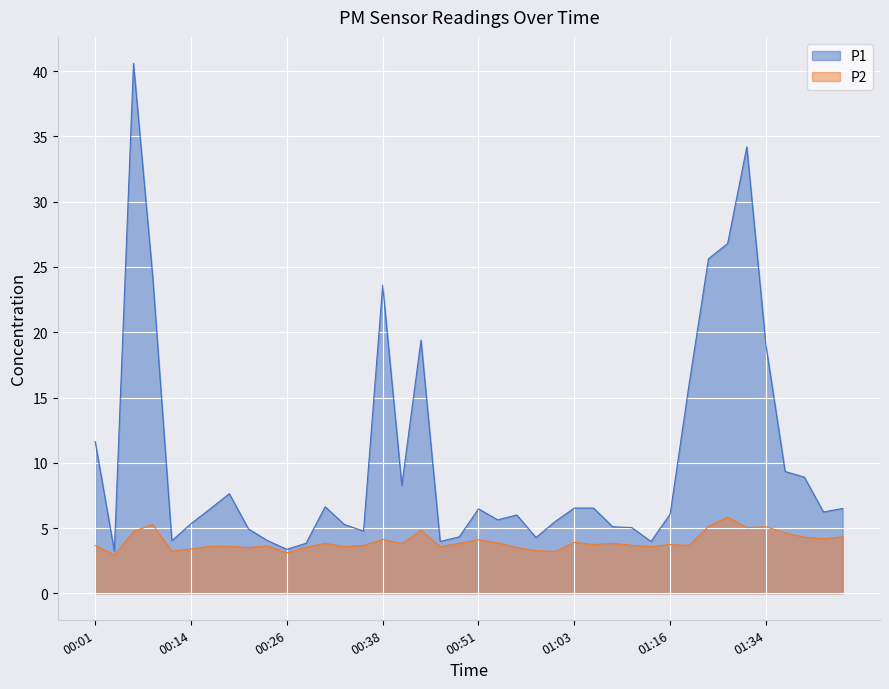

What is the sum of the P1 values at 00:53 and 01:34?

24.6